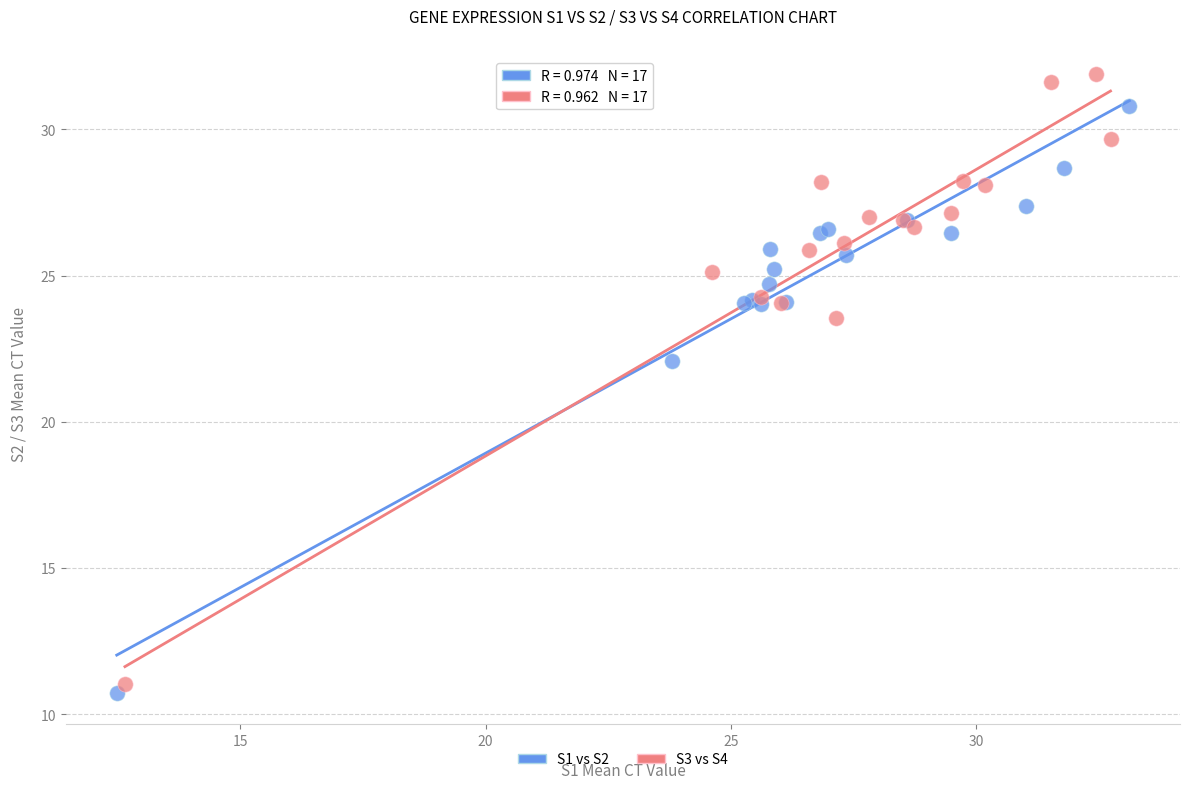

Which series contains the lowest Y value?

S1 vs S2